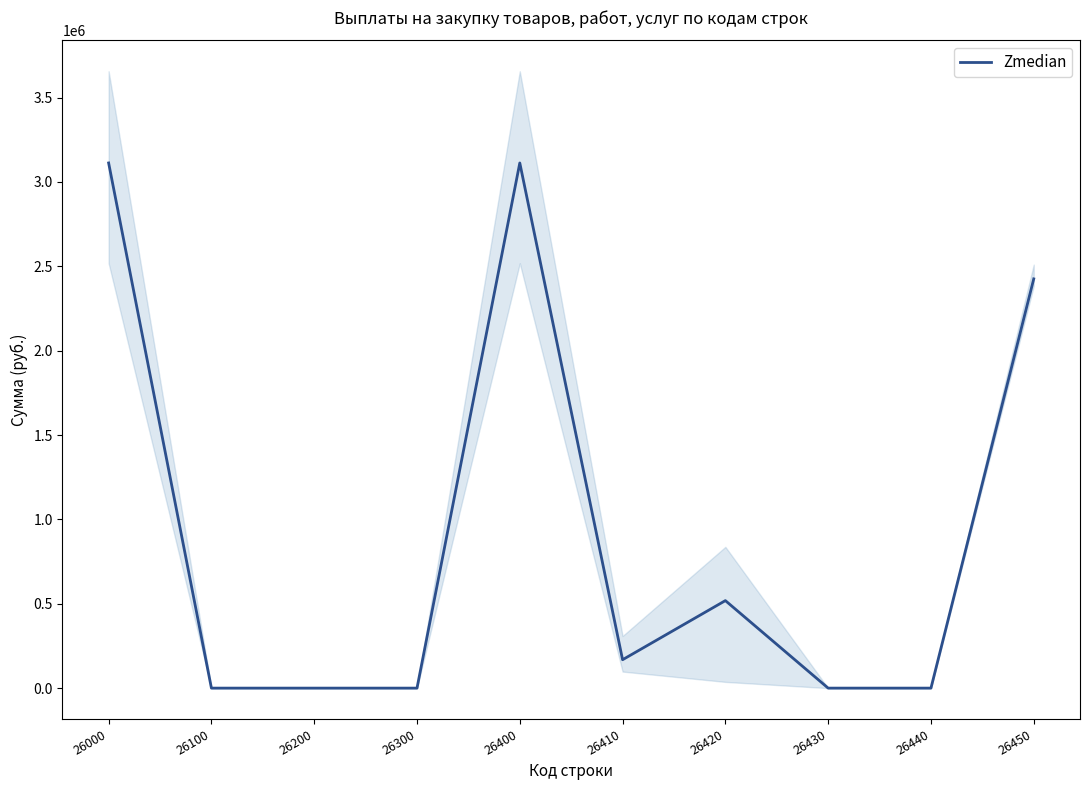

Rank the categories by value from lowest to highest.

26100, 26200, 26300, 26430, 26440, 26410, 26420, 26450, 26000, 26400